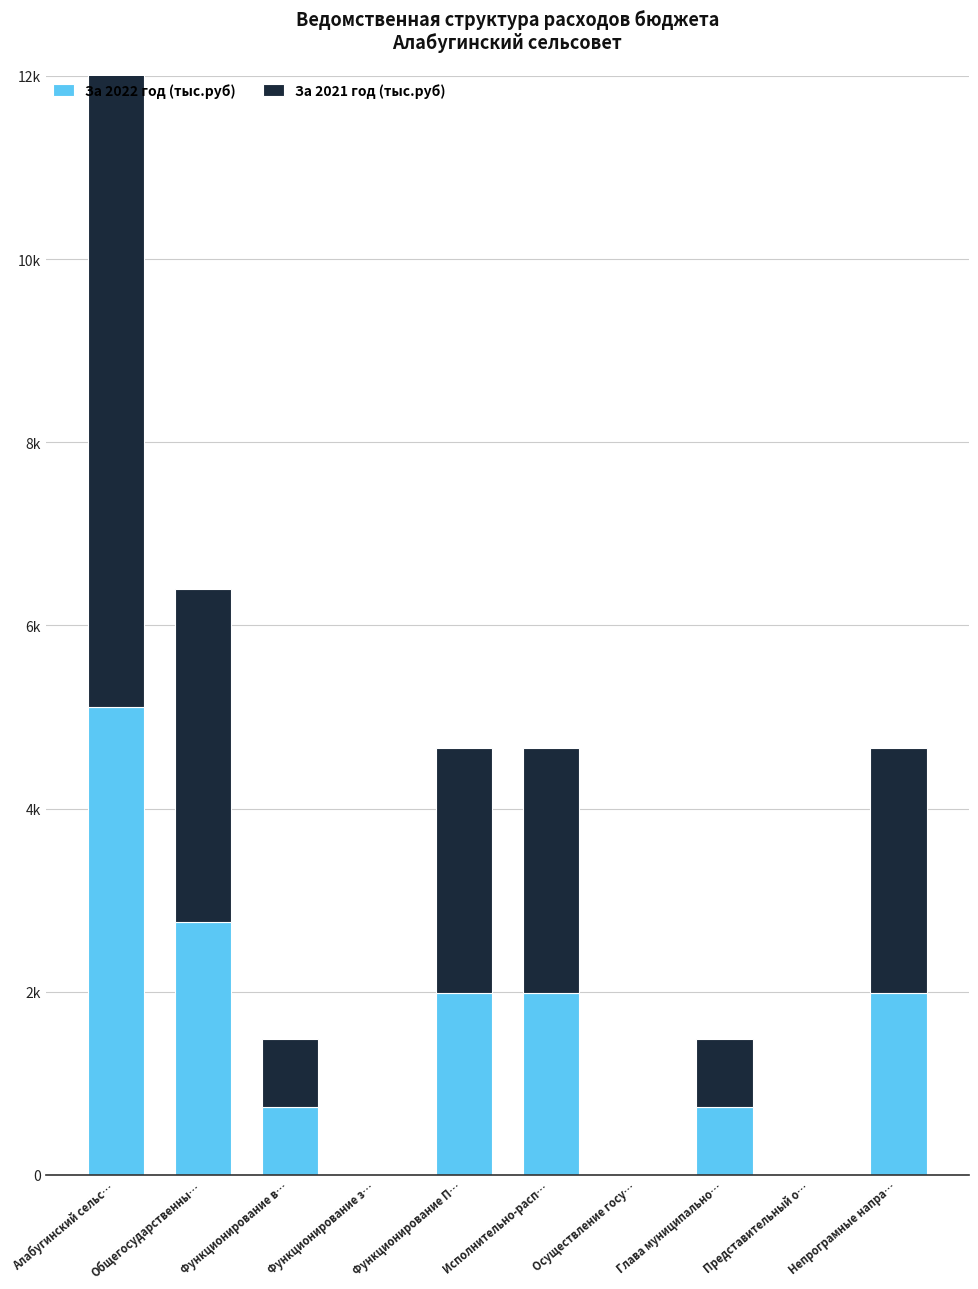

Which series has the widest spread of values?

За 2021 год (тыс.руб)